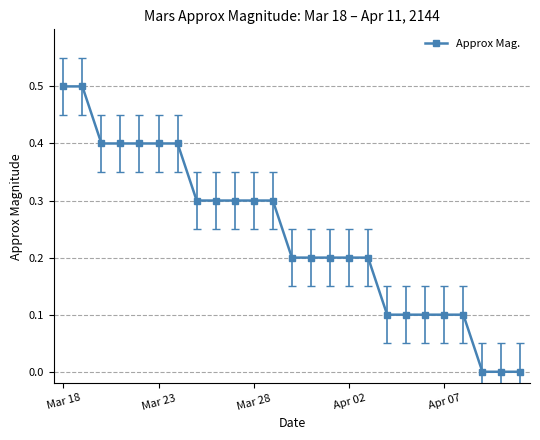

What is the value of the 5th point from the left?

0.4